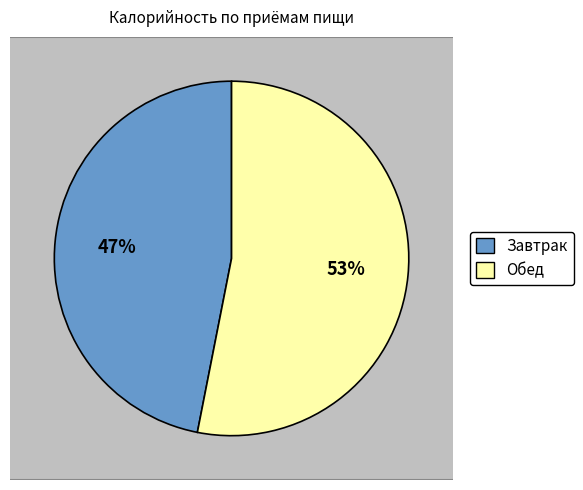

Rank the categories by value from highest to lowest.

Обед, Завтрак